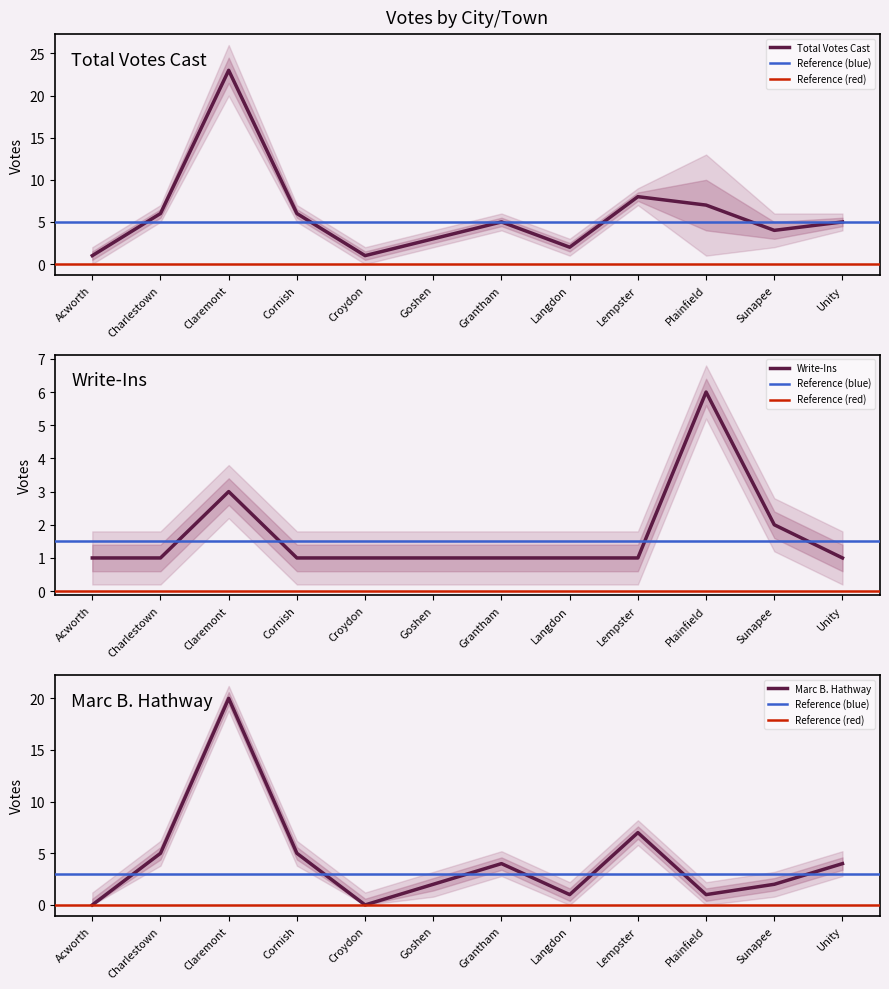

What is the difference between the maximum and second lowest values in the Write-Ins series?

5